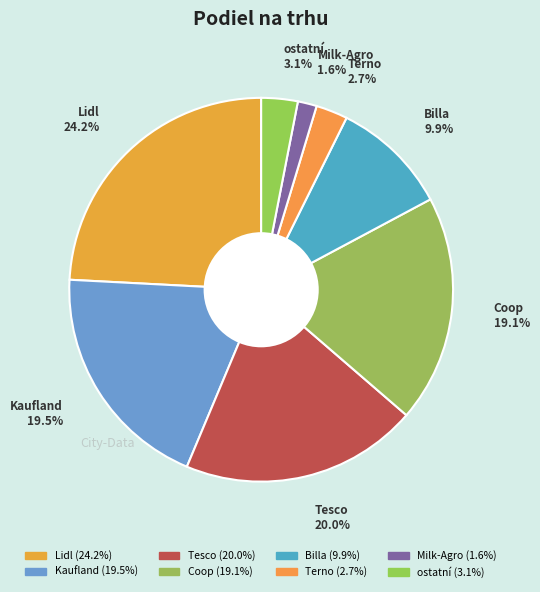

Is it true that Tesco is 20% of the pie?

True